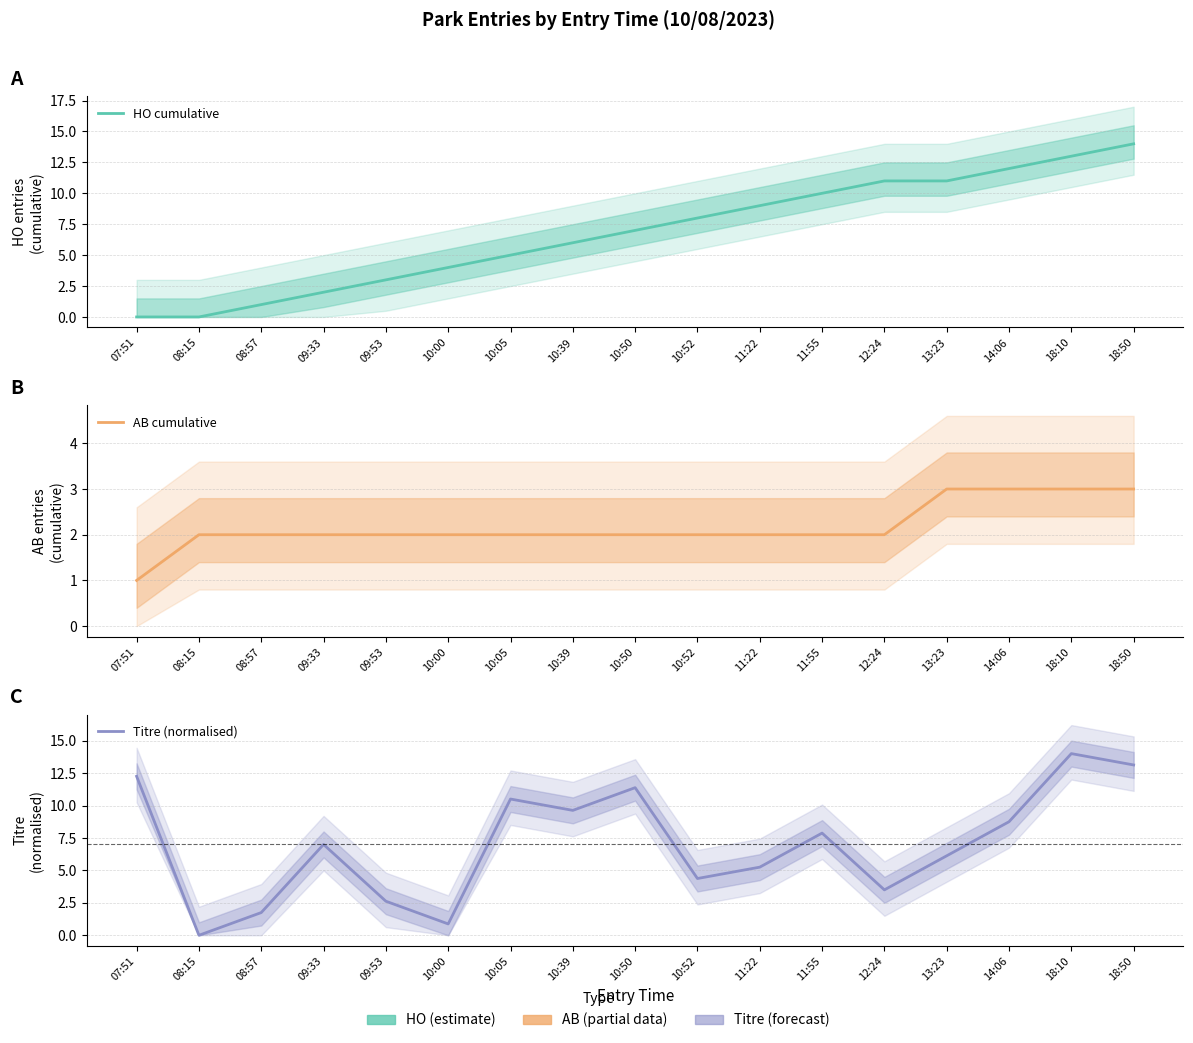

Rank the series by their maximum value, from highest to lowest.

HO cumulative, Titre (normalised), AB cumulative